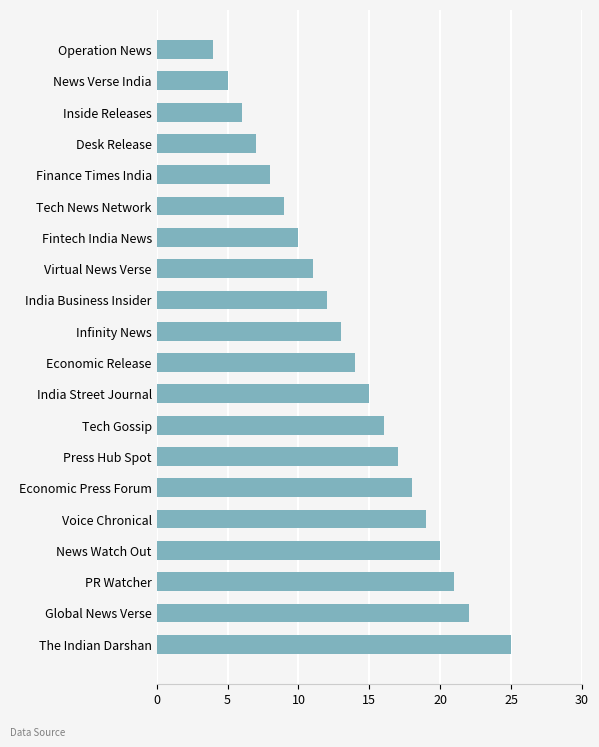

Reading top to bottom, extract all data points from this chart.

4	5	6	7	8	9	10	11	12	13	14	15	16	17	18	19	20	21	22	25